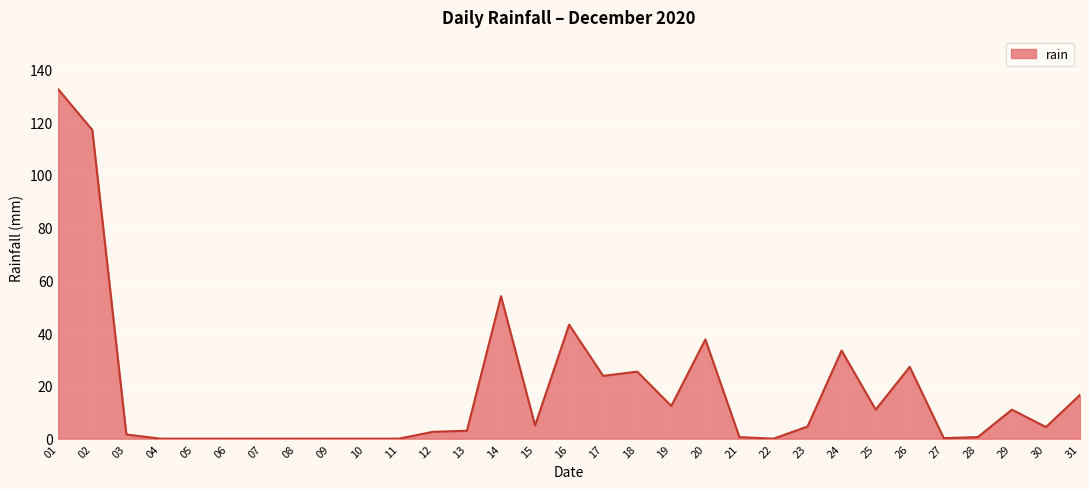

At which label is the value closest to 66?

14